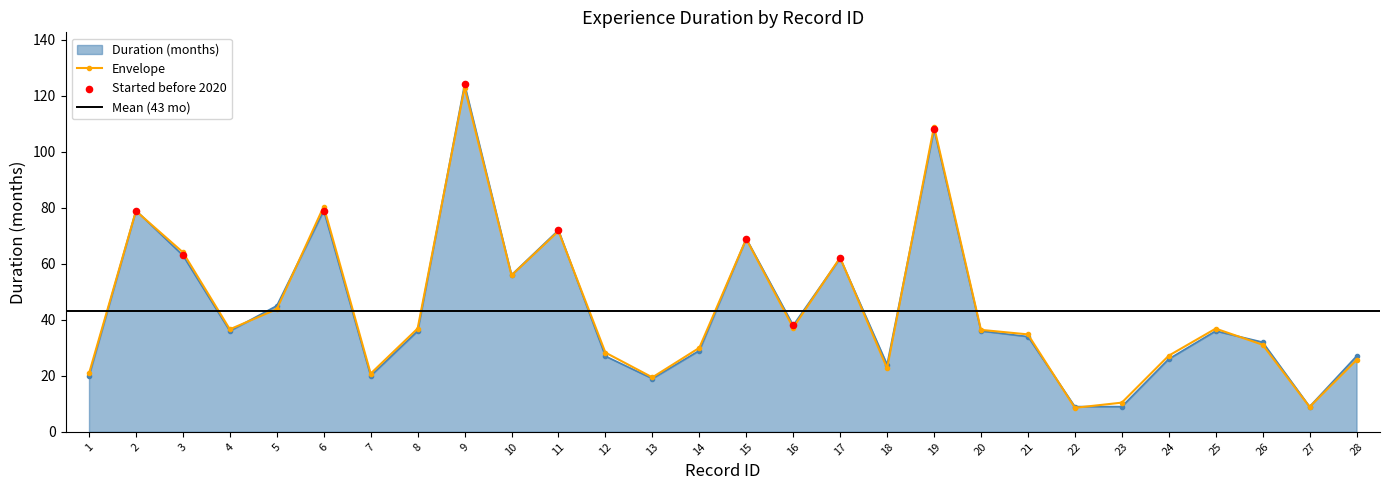

What is the change in value from 10 to 26?

-24